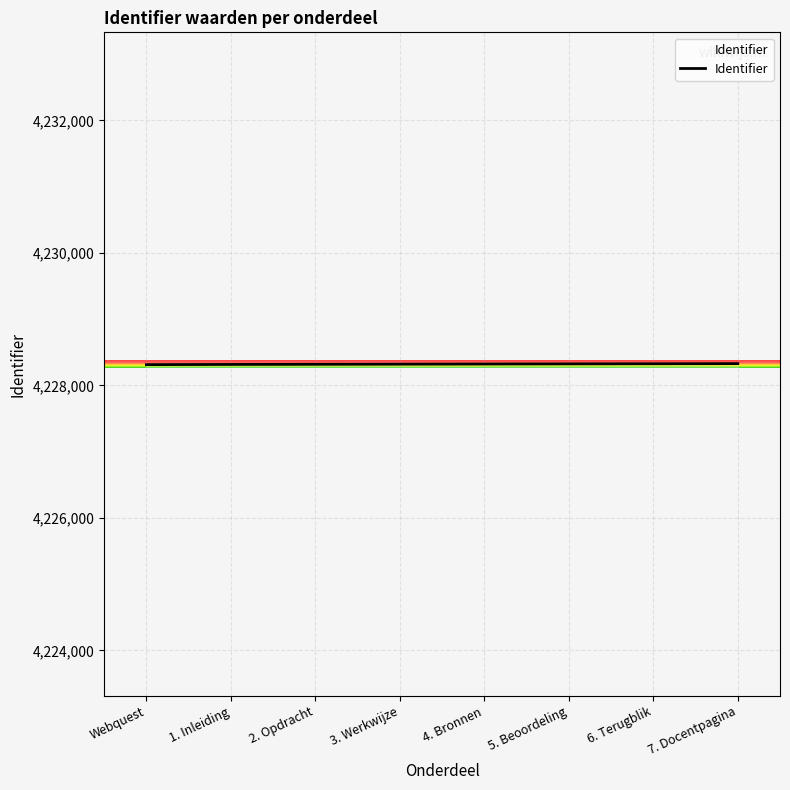

Count the number of data series in this chart.

1